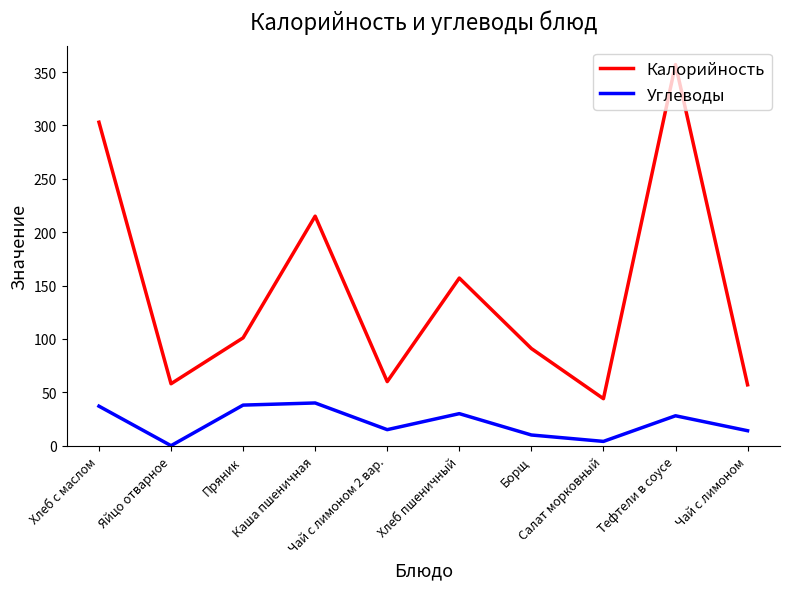

Which series has the largest total across all categories?

Калорийность